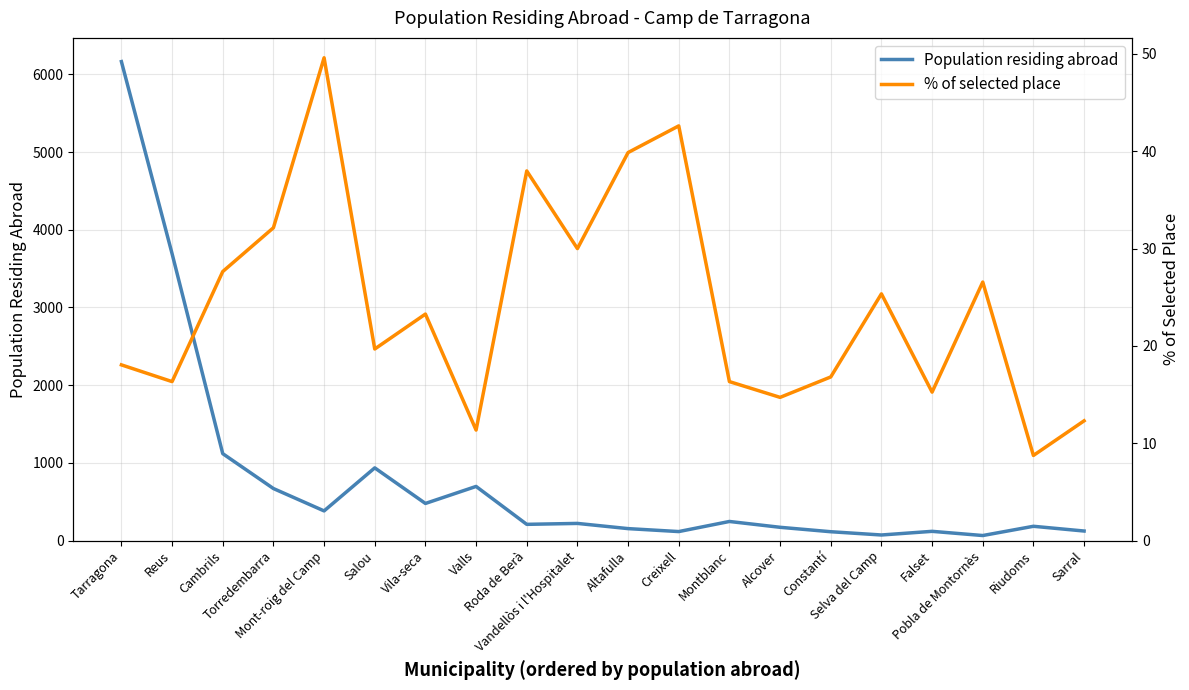

How many lines are shown in the chart?

2